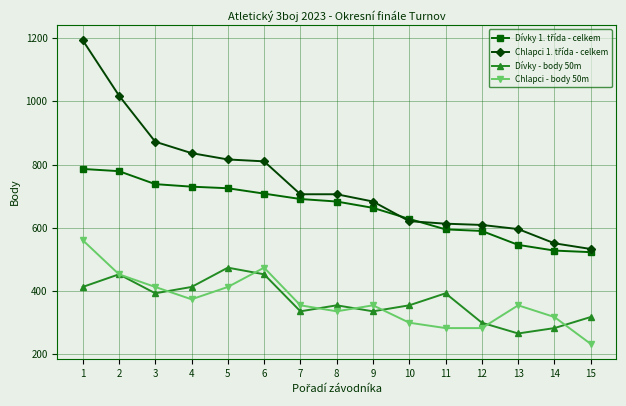

What is the spread (max minus min) of values at 5?

403